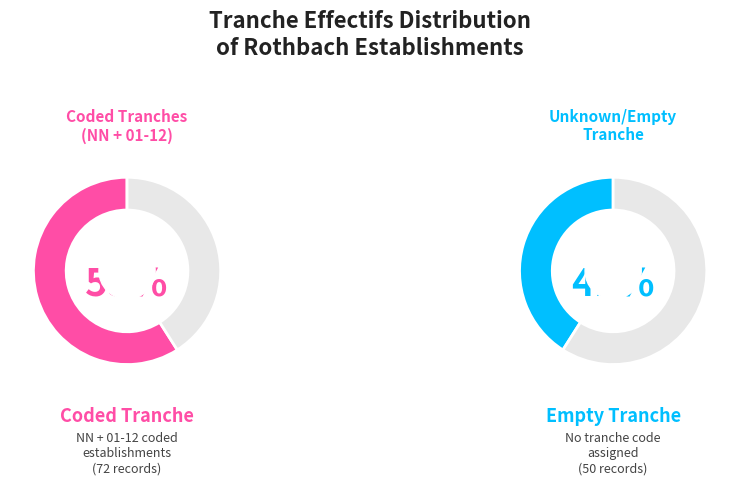

Which slice is the smallest?

41